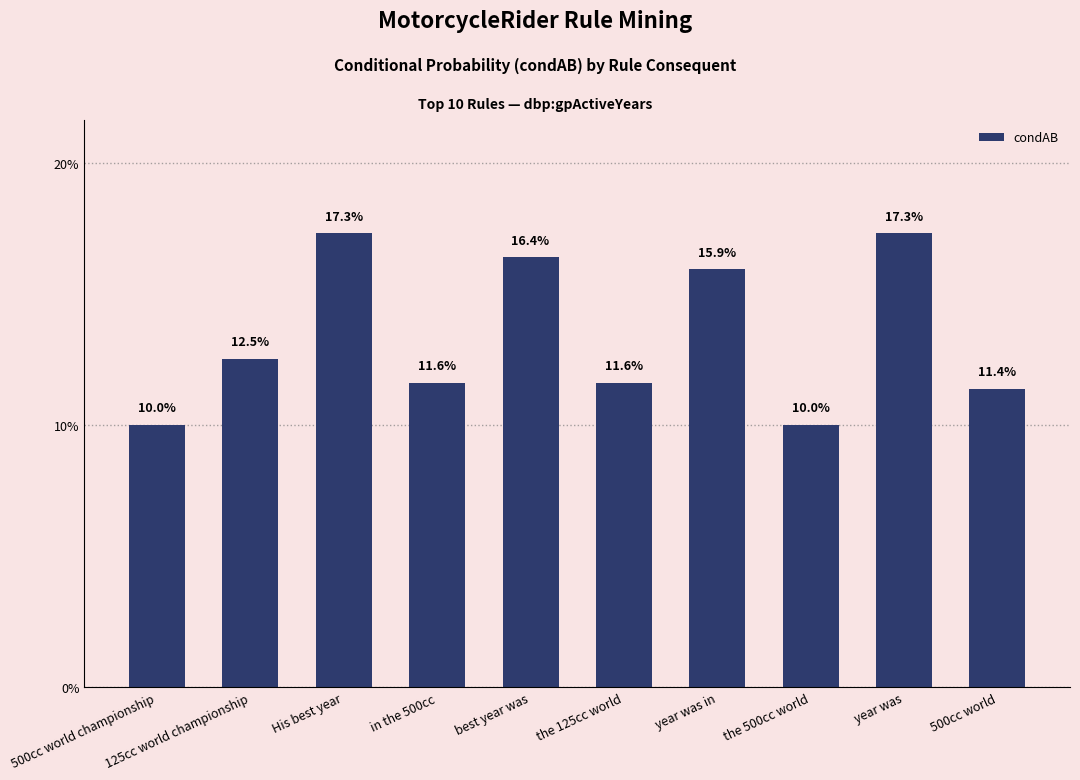

Which label corresponds to the largest value in the chart?

His best year